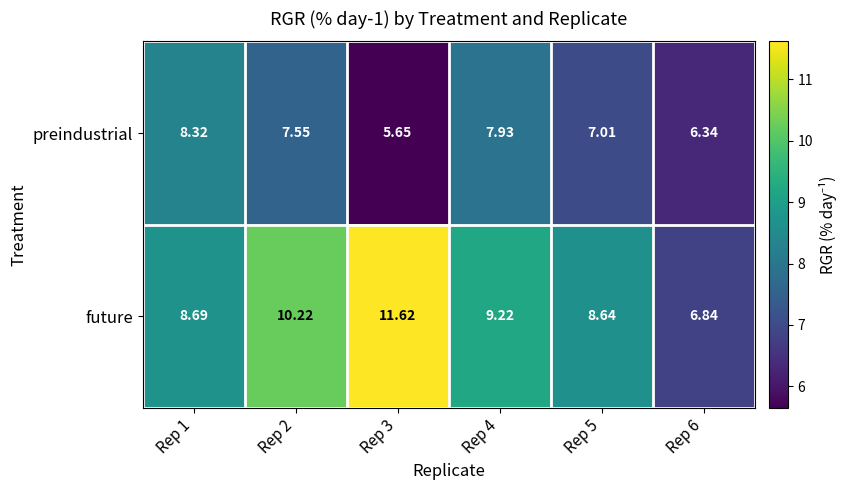

Which series changed the most between Rep 1 and Rep 5?

preindustrial